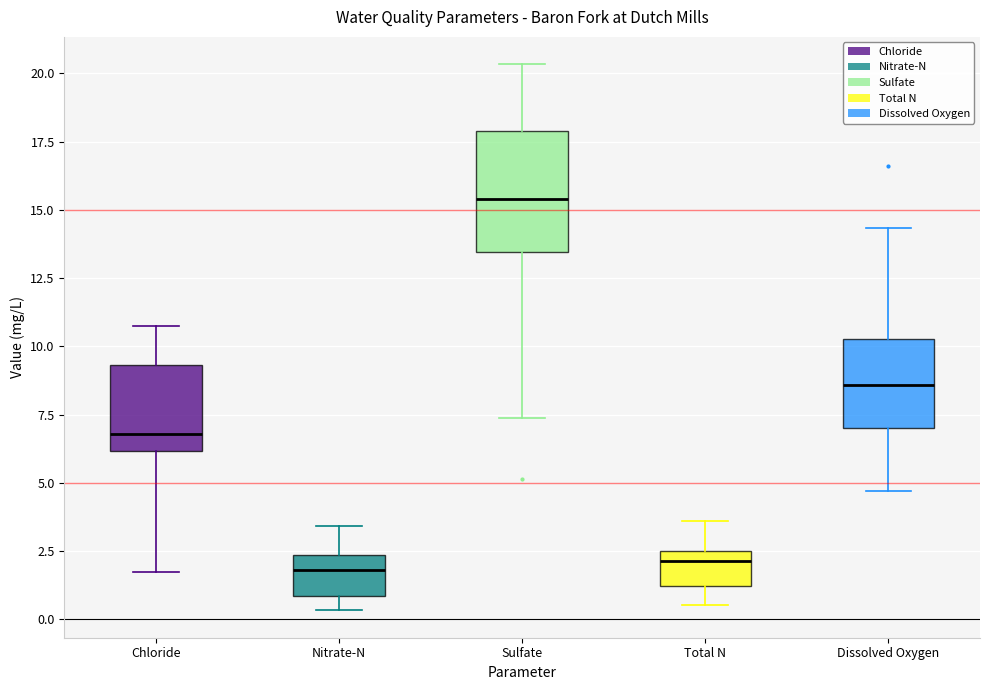

Reading left to right, transcribe this box plot: for each box, give where its median line is, the range the box spans, and where its two whiskers end, as read against the y-axis. The values are not printed on the chart, so give them approximately, as read against the axis.

Chloride: median 7.0, box 6.0 to 9.5, whiskers 1.5 to 11.0
Nitrate-N: median 2.0, box 1.0 to 2.5, whiskers 0.5 to 3.5
Sulfate: median 15.5, box 13.5 to 18.0, whiskers 7.5 to 20.5
Total N: median 2.0, box 1.0 to 2.5, whiskers 0.5 to 3.5
Dissolved Oxygen: median 8.5, box 7.0 to 10.5, whiskers 4.5 to 14.5